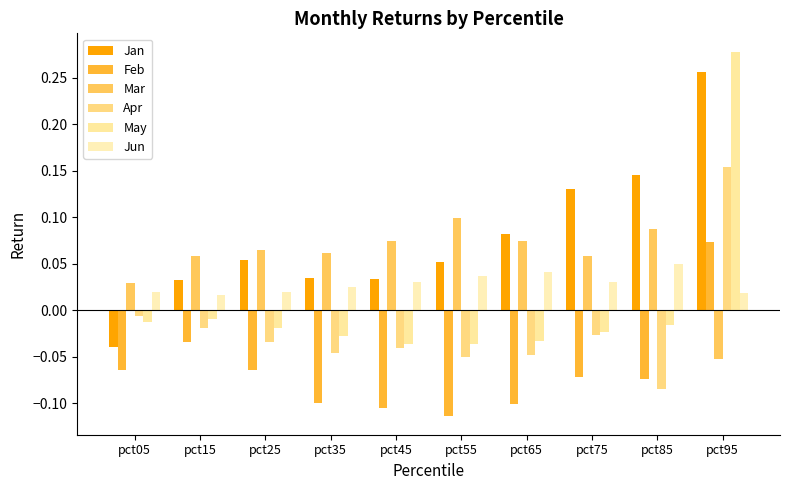

How many values in Jan are above zero?

9